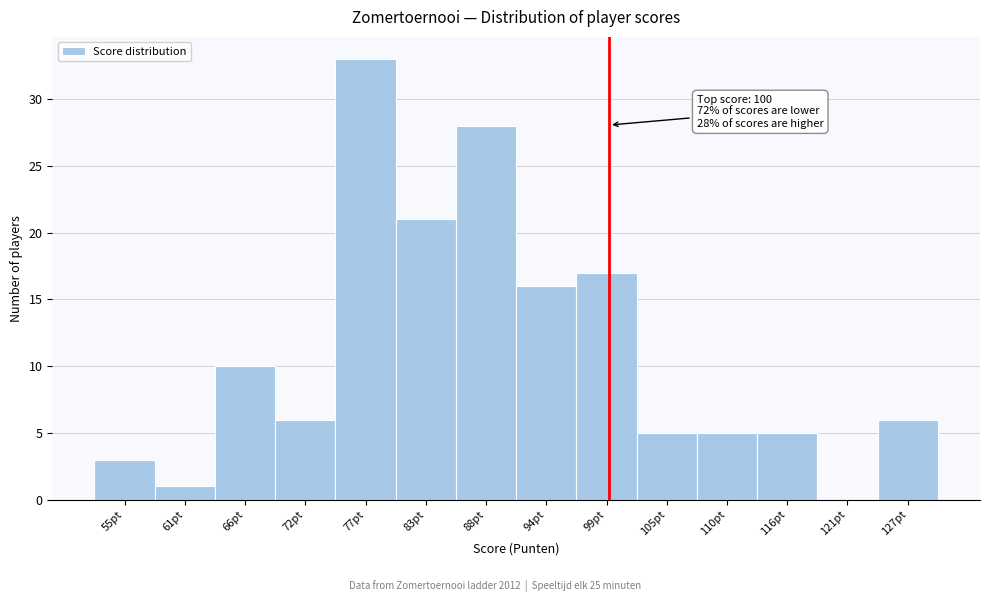

Over which range of the x-axis is the bar tallest?

75.0 to 80.5